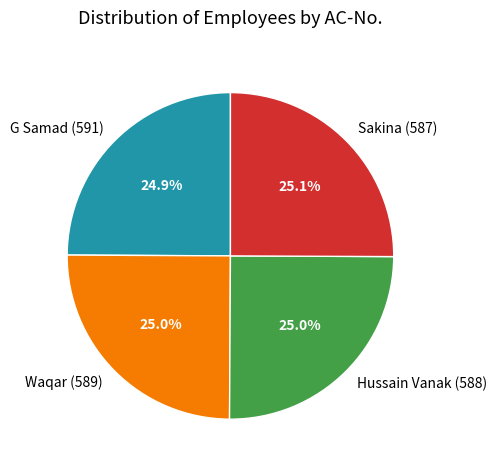

To the nearest percent, what portion does Sakina (587) represent?

25%